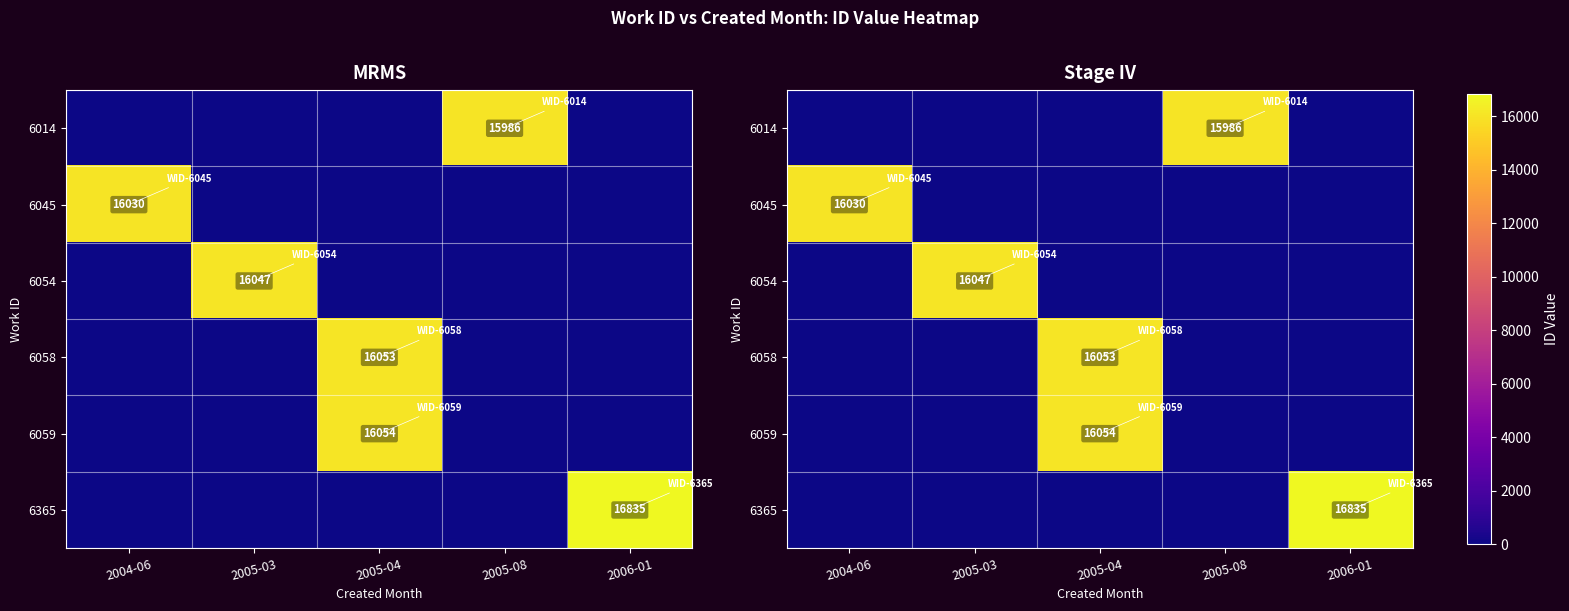

What is the spread (max minus min) of values at 2006-01?

16835